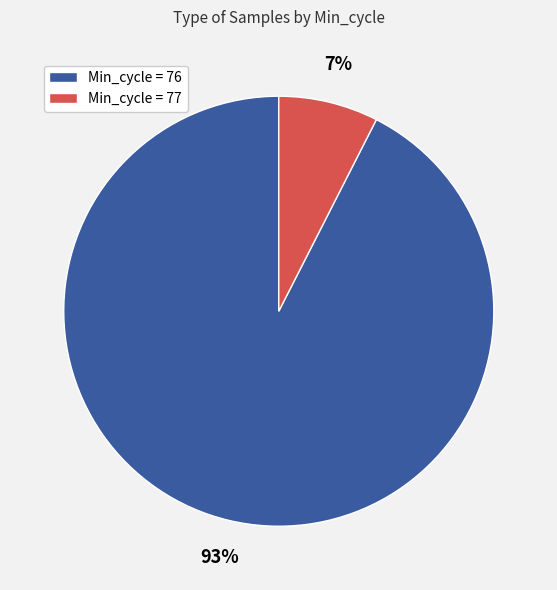

Does any single category account for the majority?

Yes